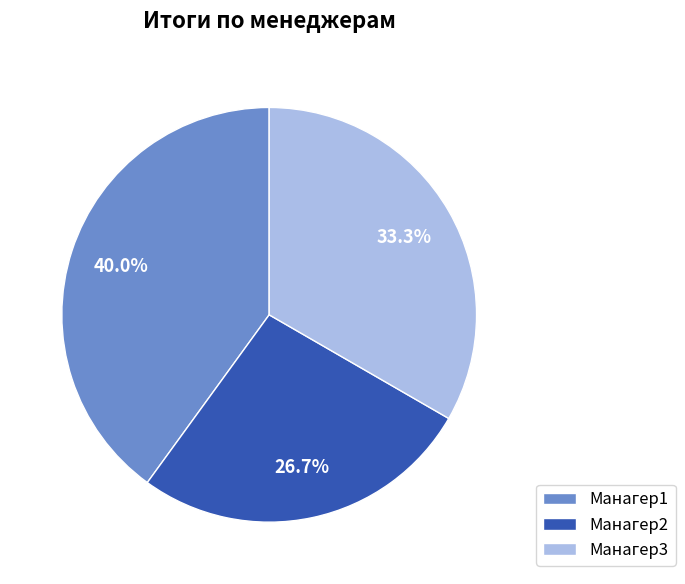

Rank the categories by value from highest to lowest.

Манагер1, Манагер3, Манагер2